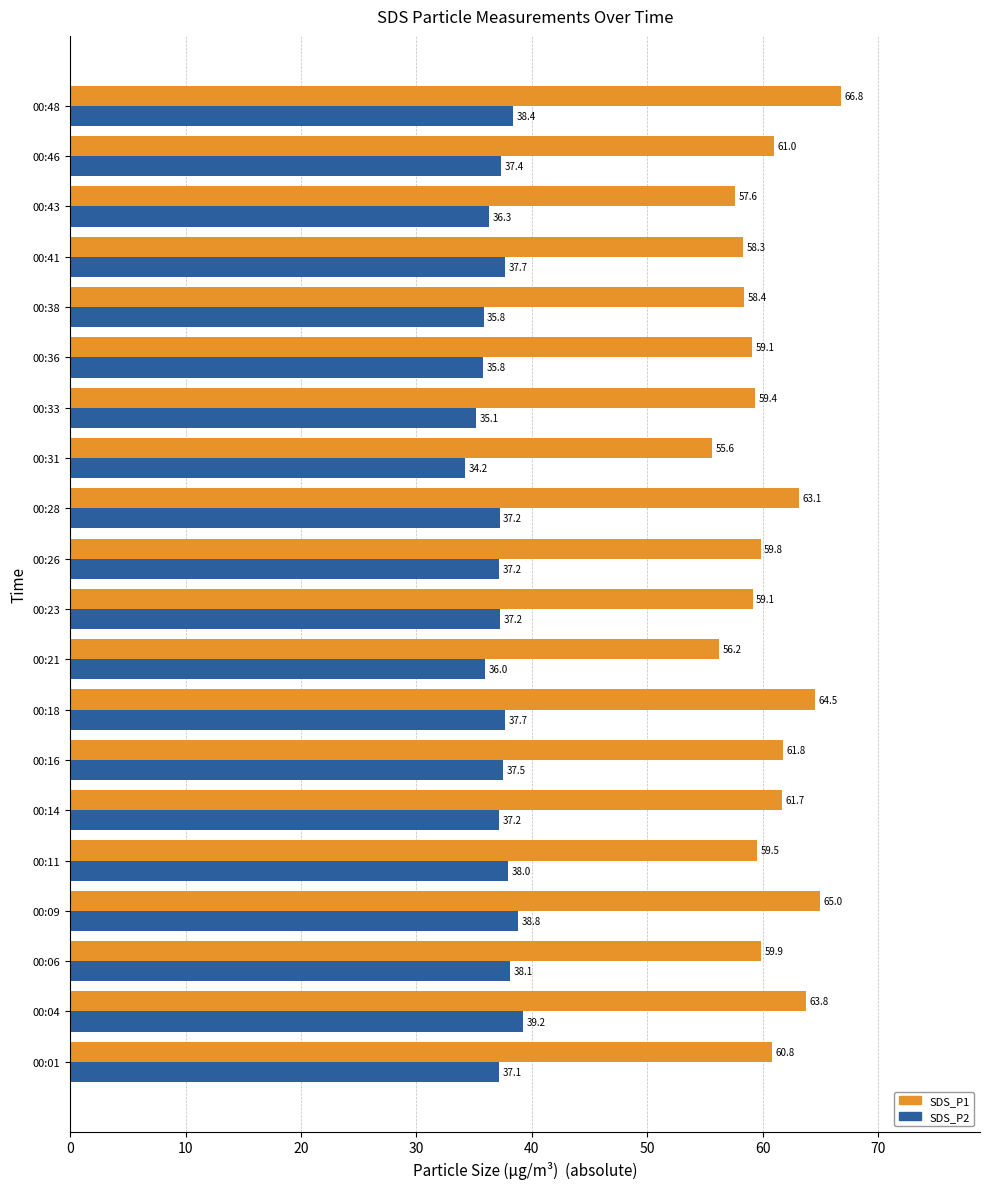

What is the sum of the SDS_P1 values at 00:06 and 00:38?

118.3